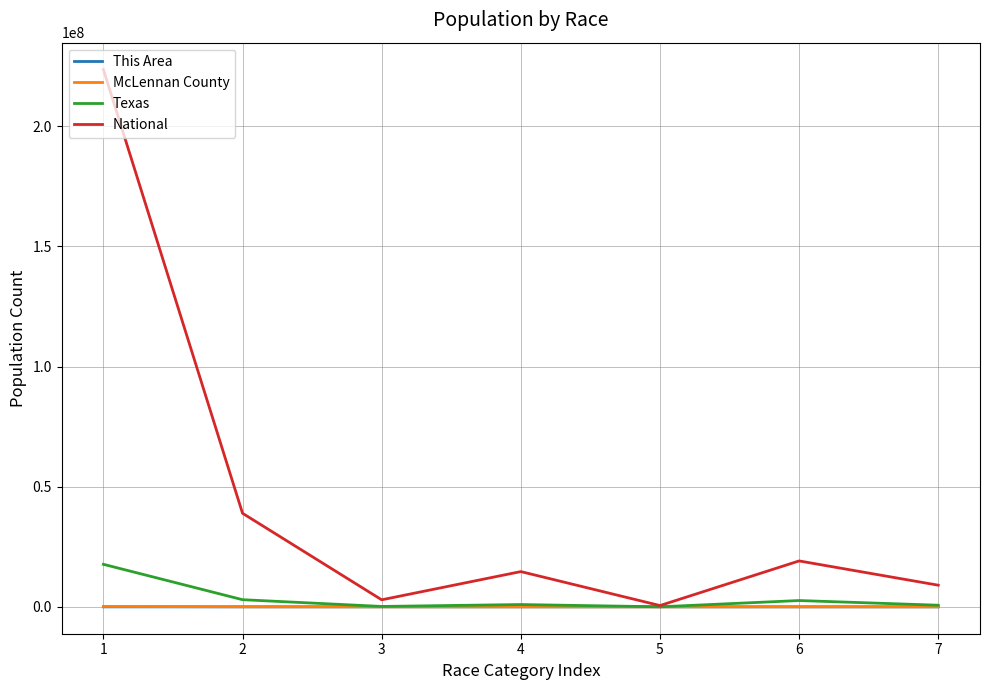

What is the average value of the This Area series?

43